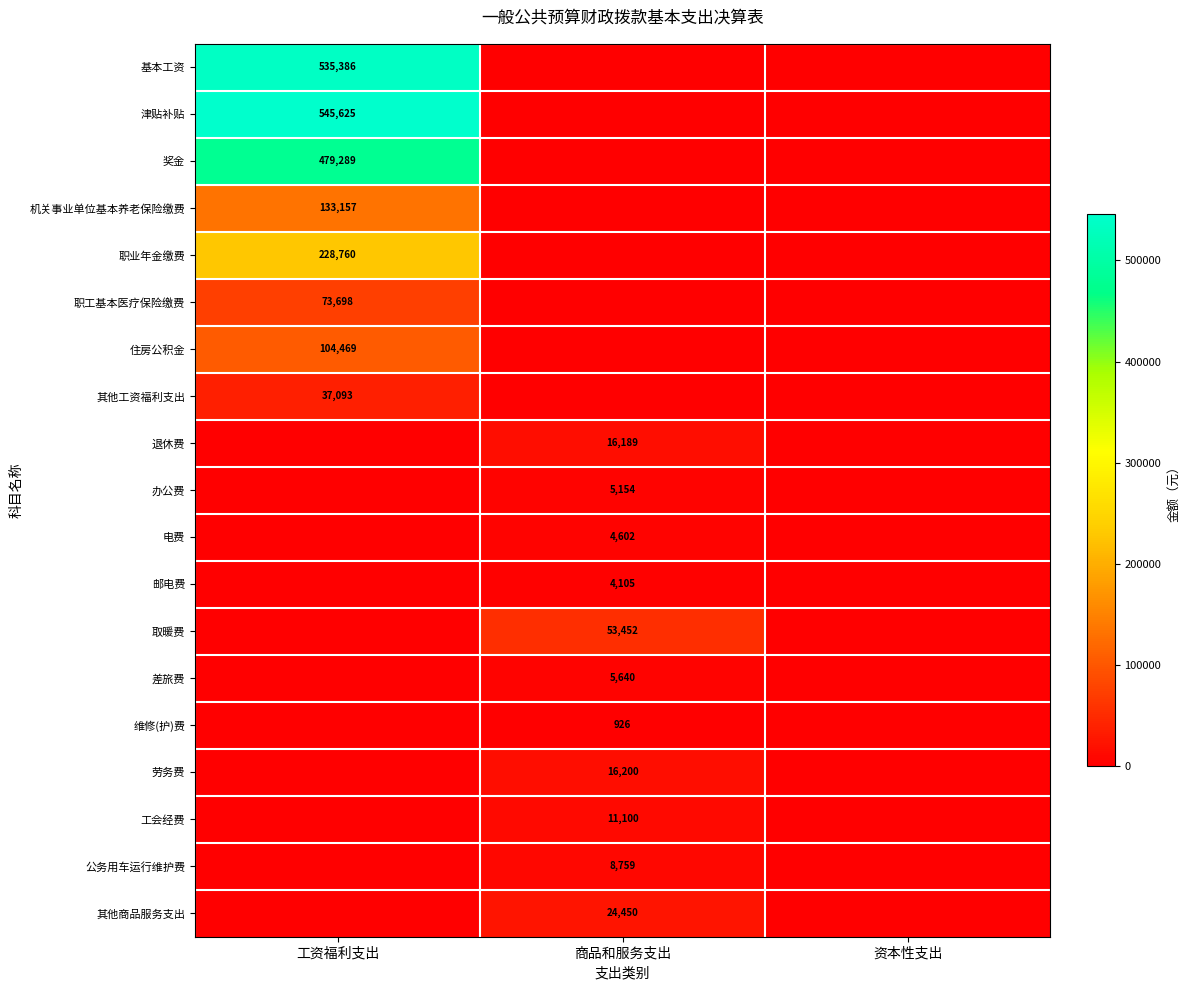

True or false: 取暖费 has a value of 53452 at 商品和服务支出.

True